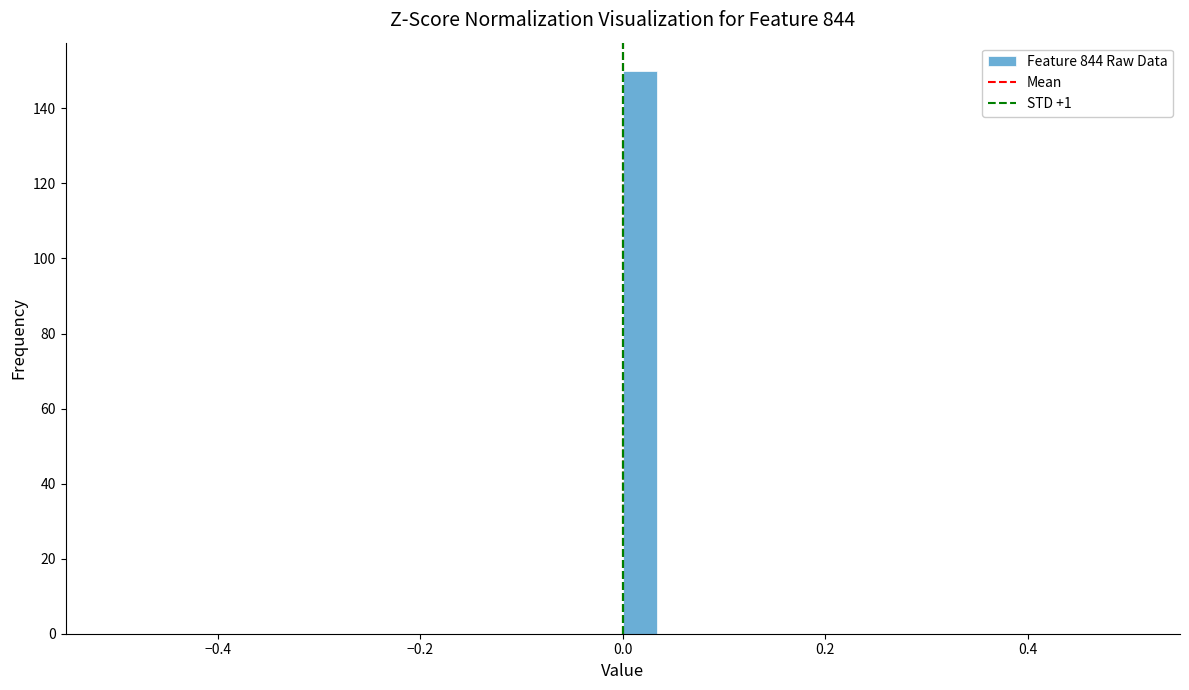

Around what value on the x-axis is the tallest bar? Give the approximate position of its centre, as read against the axis.

0.02